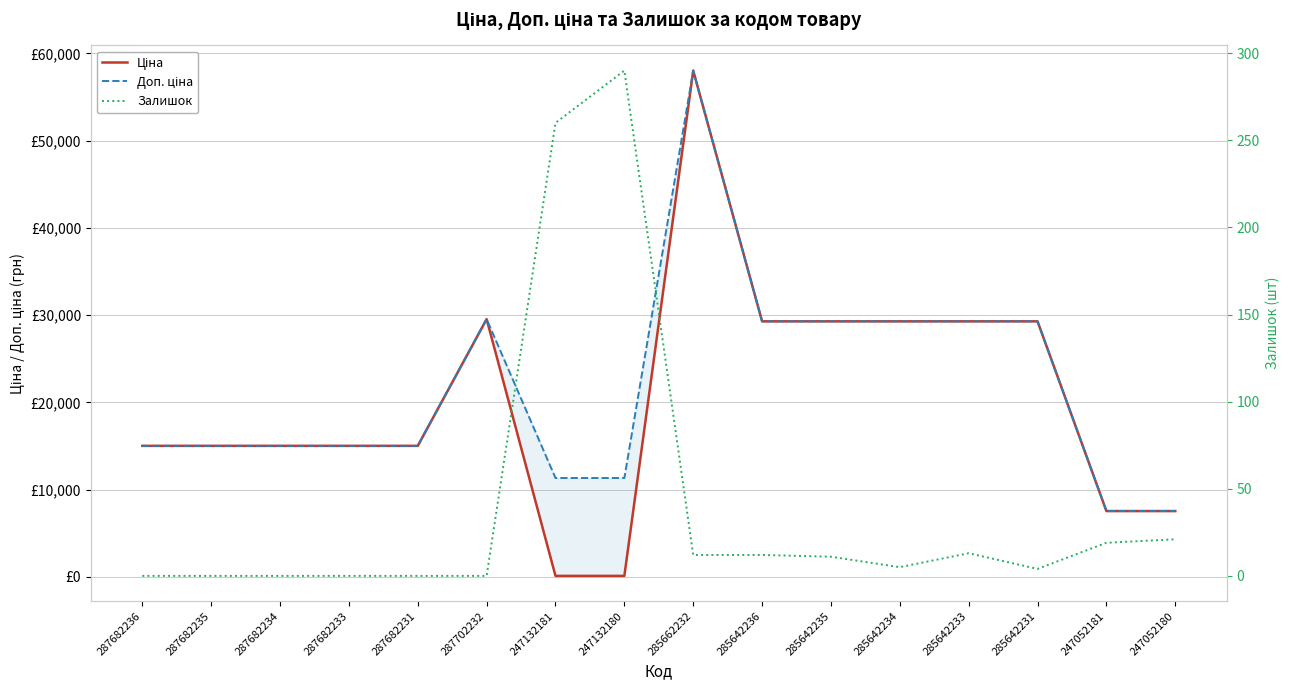

Between 285642236 and 285642235, which is larger?

285642236